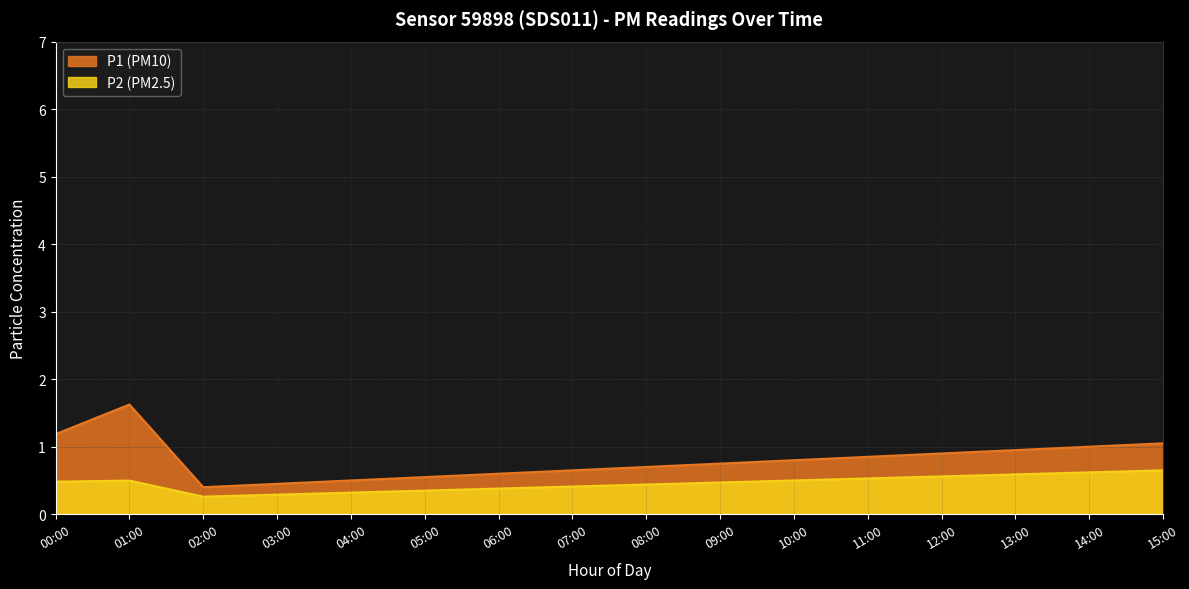

At which category is the sum across all series the highest?

01:00